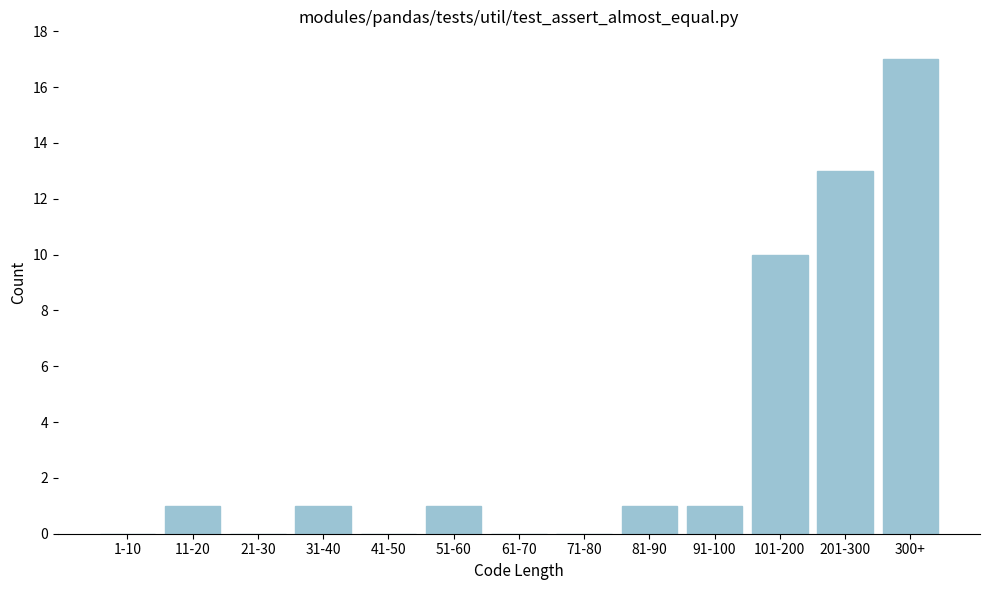

Reading left to right, list all the values displayed in this chart.

1-10=0	11-20=1	21-30=0	31-40=1	41-50=0	51-60=1	61-70=0	71-80=0	81-90=1	91-100=1	101-200=10	201-300=13	300+=17